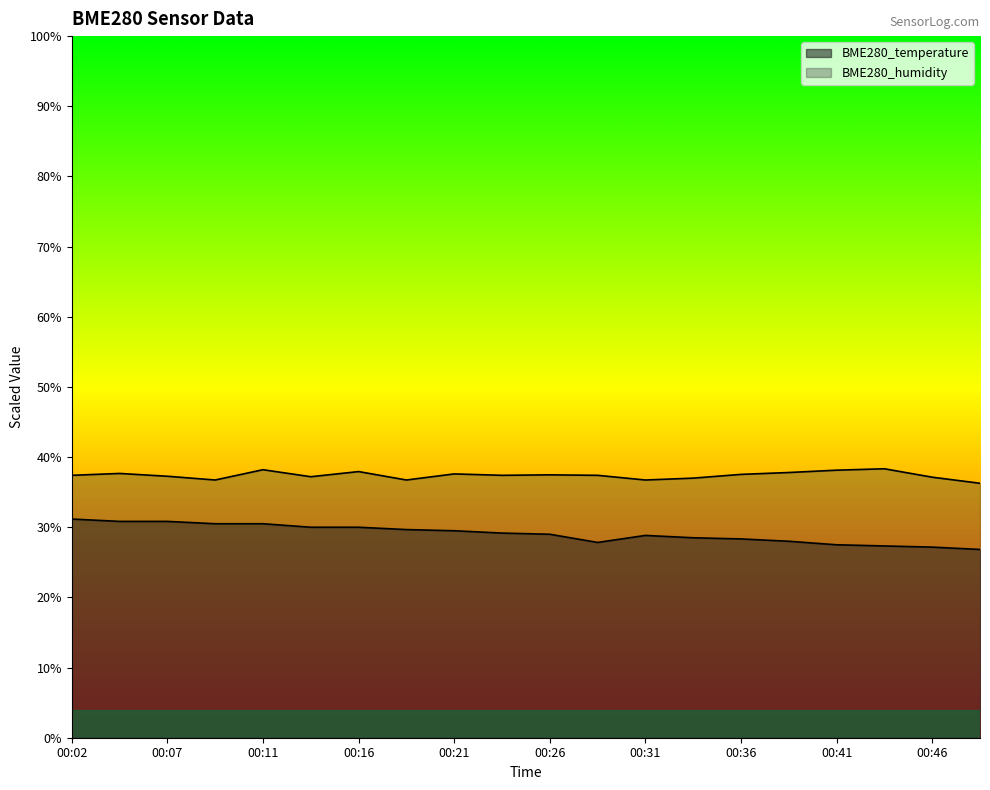

The value of BME280_temperature at 00:02 is 31.2. True or false?

True